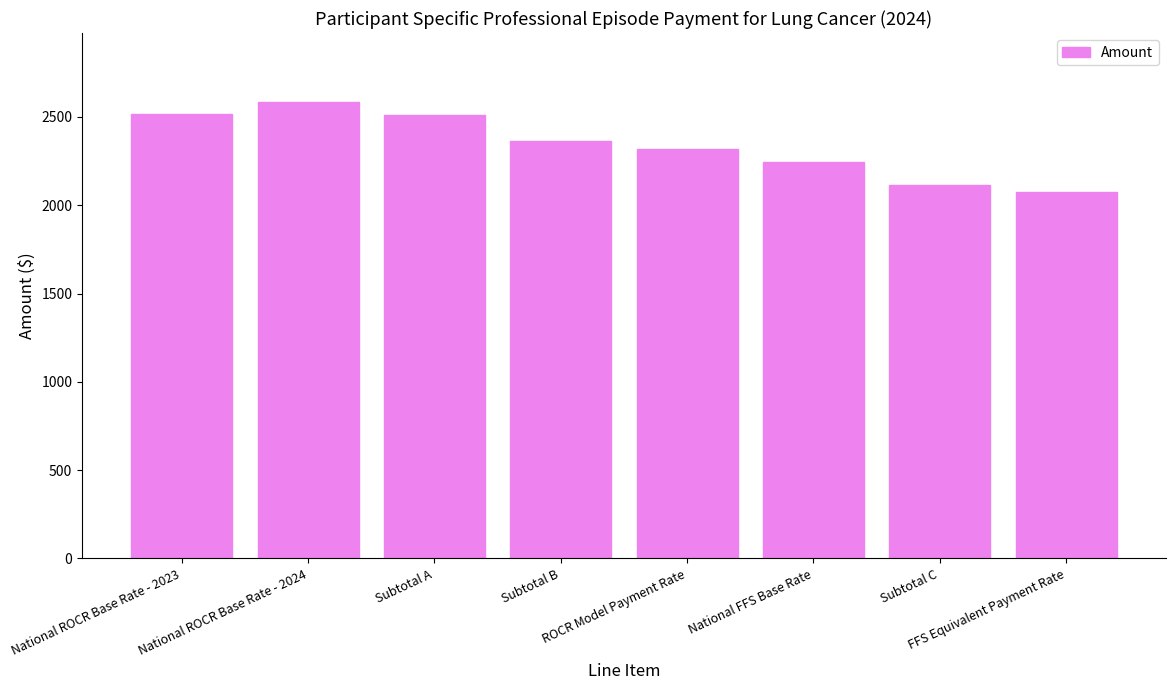

Approximately how many times larger is the value at National ROCR Base Rate - 2023 compared to Subtotal C?

1.2